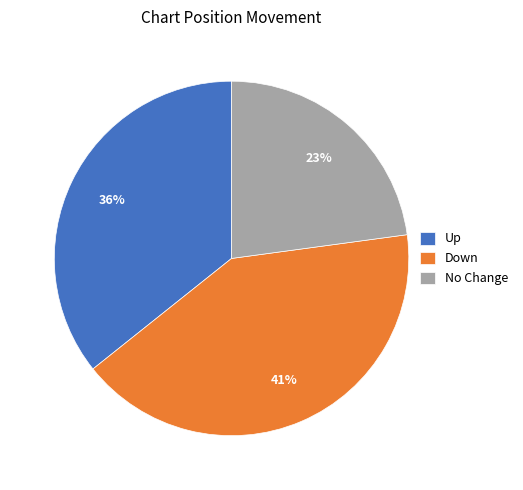

How many slices are in this pie chart?

3